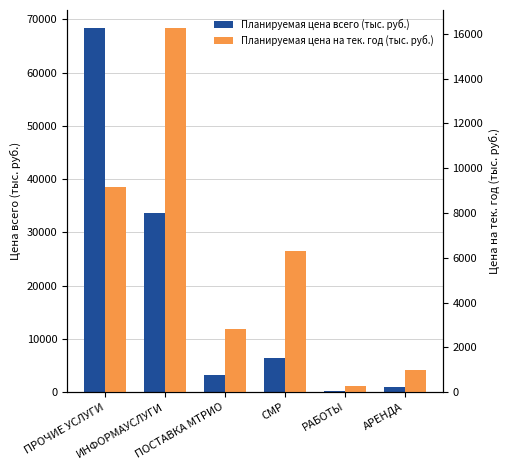

What is the label of the 4th bar from the left?

СМР